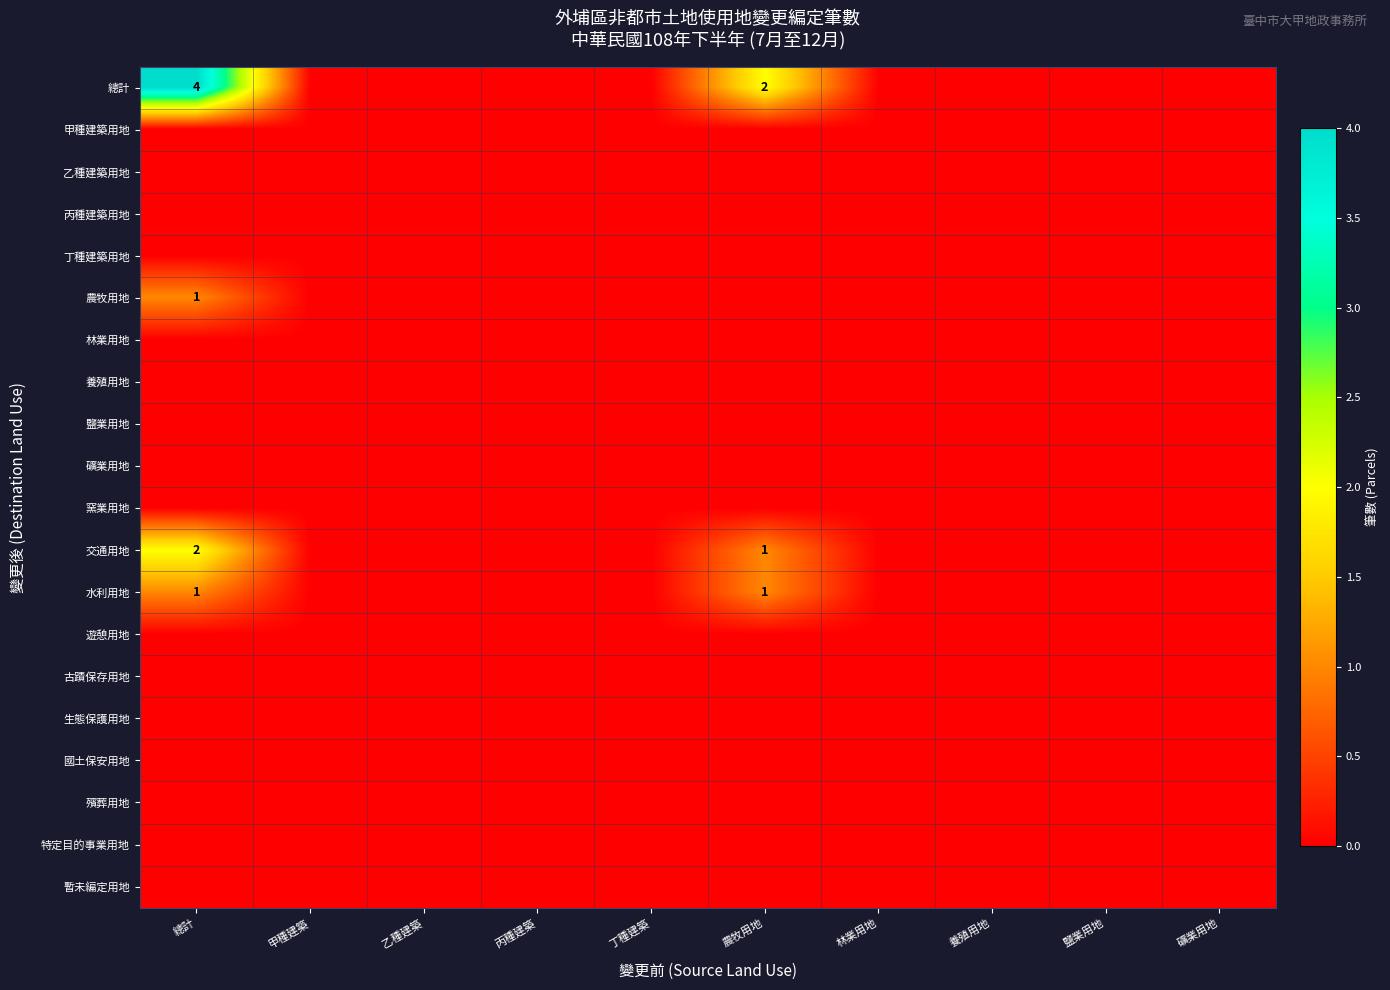

Is it true that 交通用地 equals 2 at 總計?

True